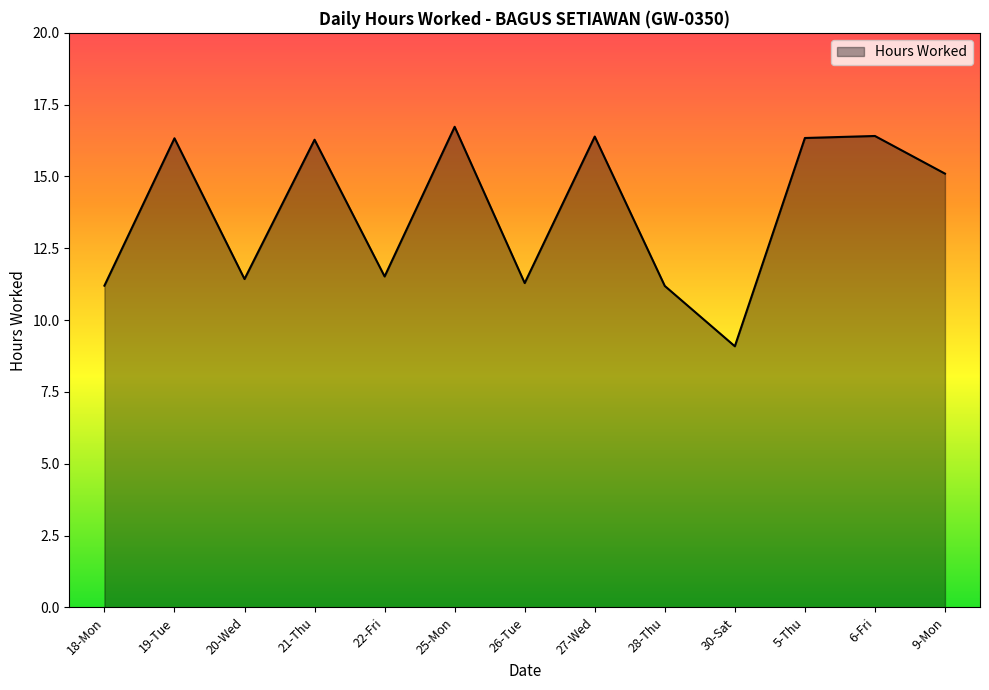

At which category does the data reach its first local peak?

19-Tue